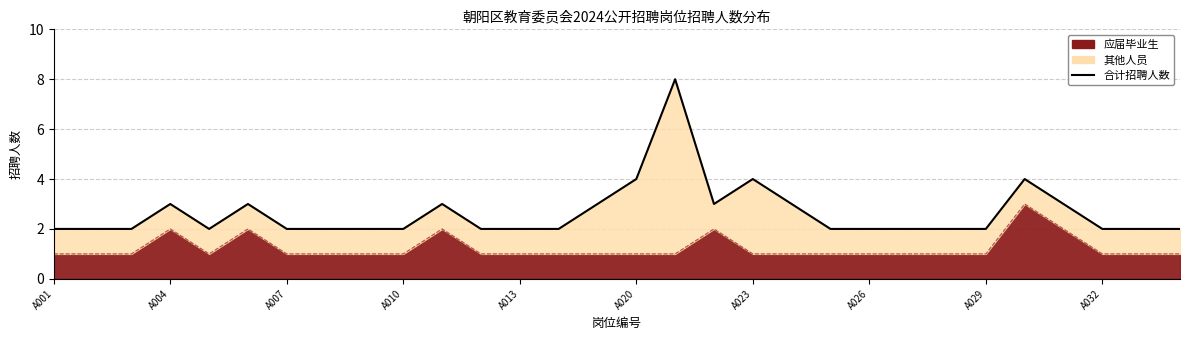

True or false: the data shows 1 at A032.

False